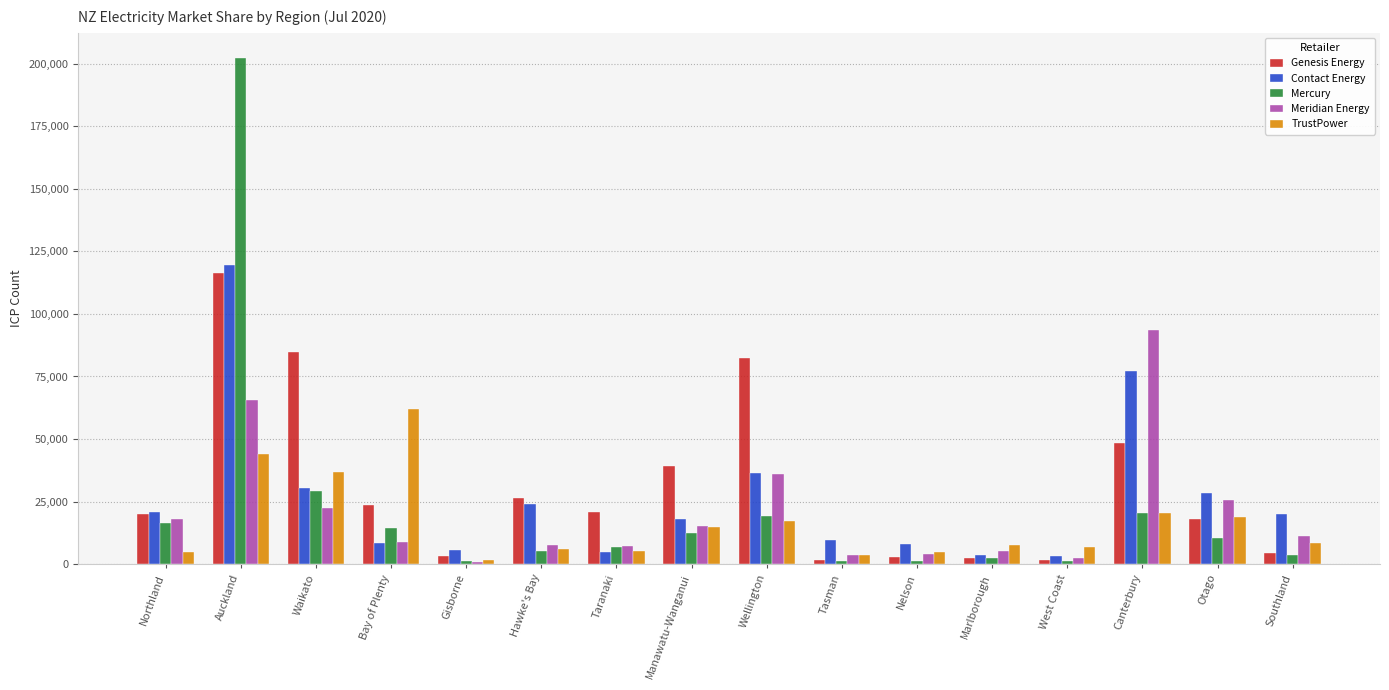

What is the sum of all TrustPower values?

264377